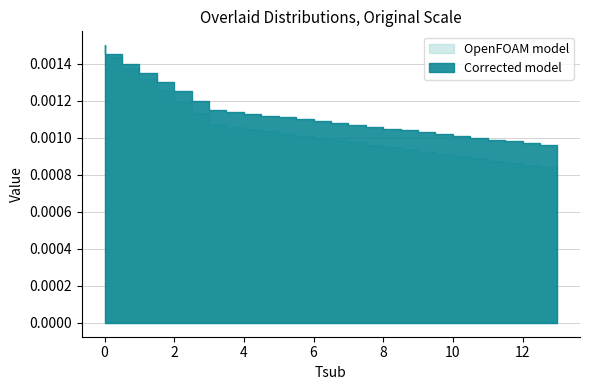

At which label is Corrected model closest to 0?

13.0